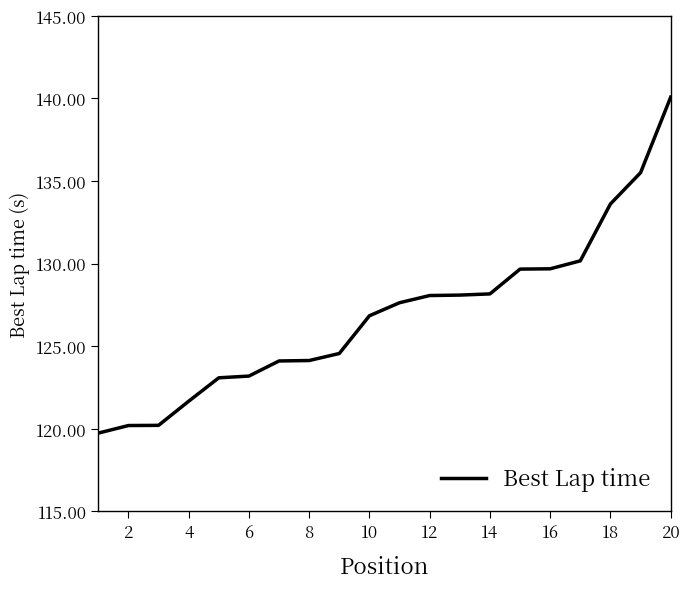

What is the greatest value displayed?

140.1